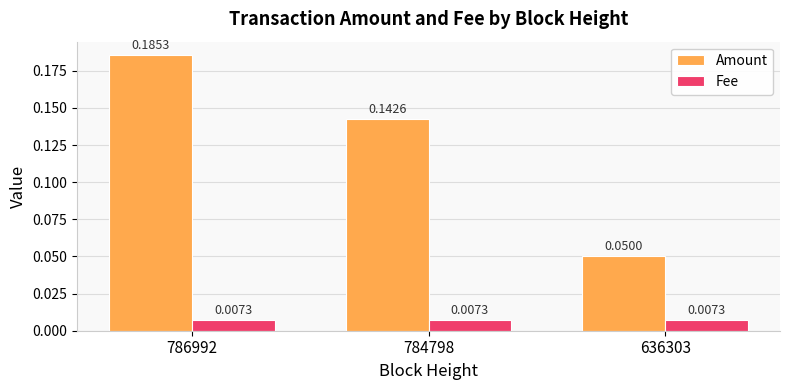

Which series has the largest range (max minus min)?

Amount